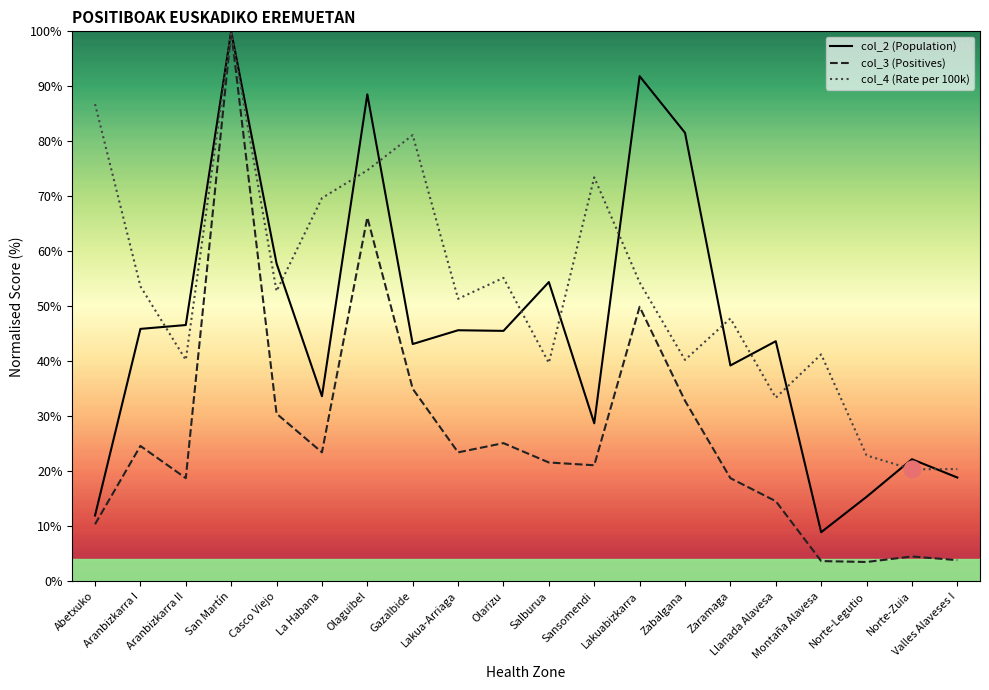

True or false: col_4 (Rate per 100k) and col_3 (Positives) cross at least once.

False